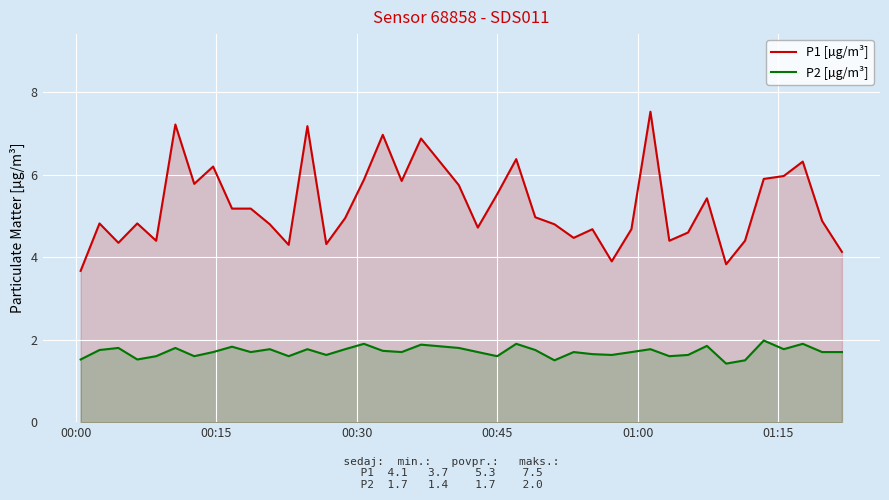

Which series has the largest range (max minus min)?

P1 [µg/m³]